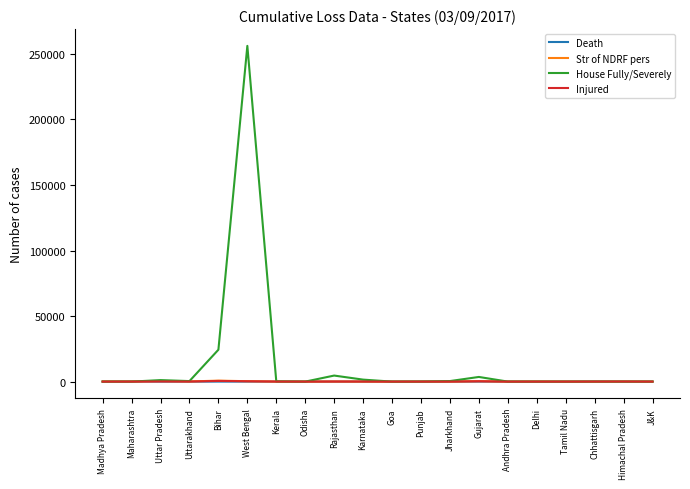

In Str of NDRF pers, how many points are higher than both neighbors (excluding endpoints)?

7